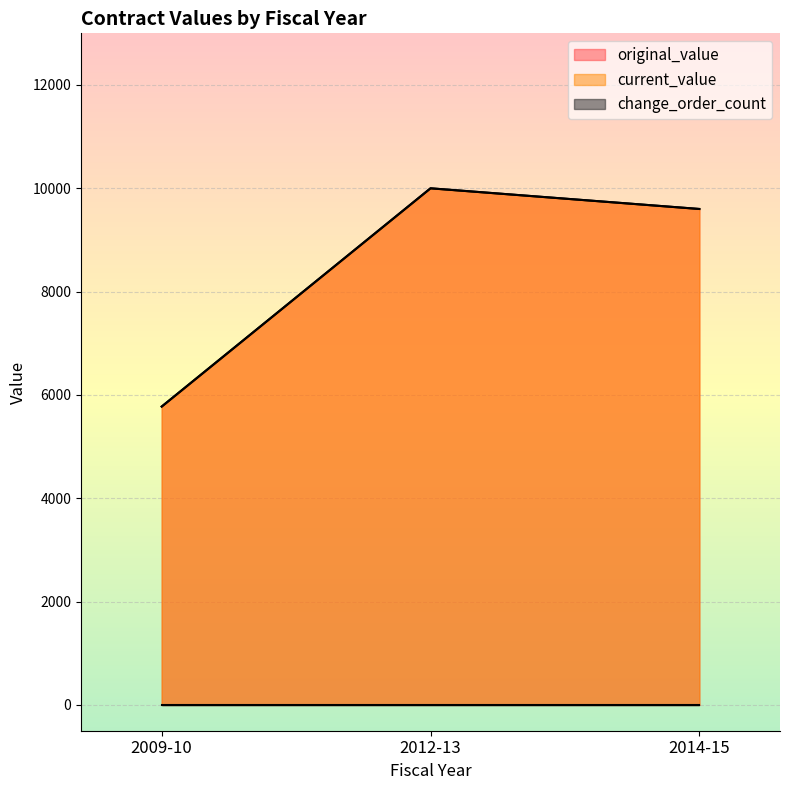

What is the label of the 2nd point from the left?

2012-13